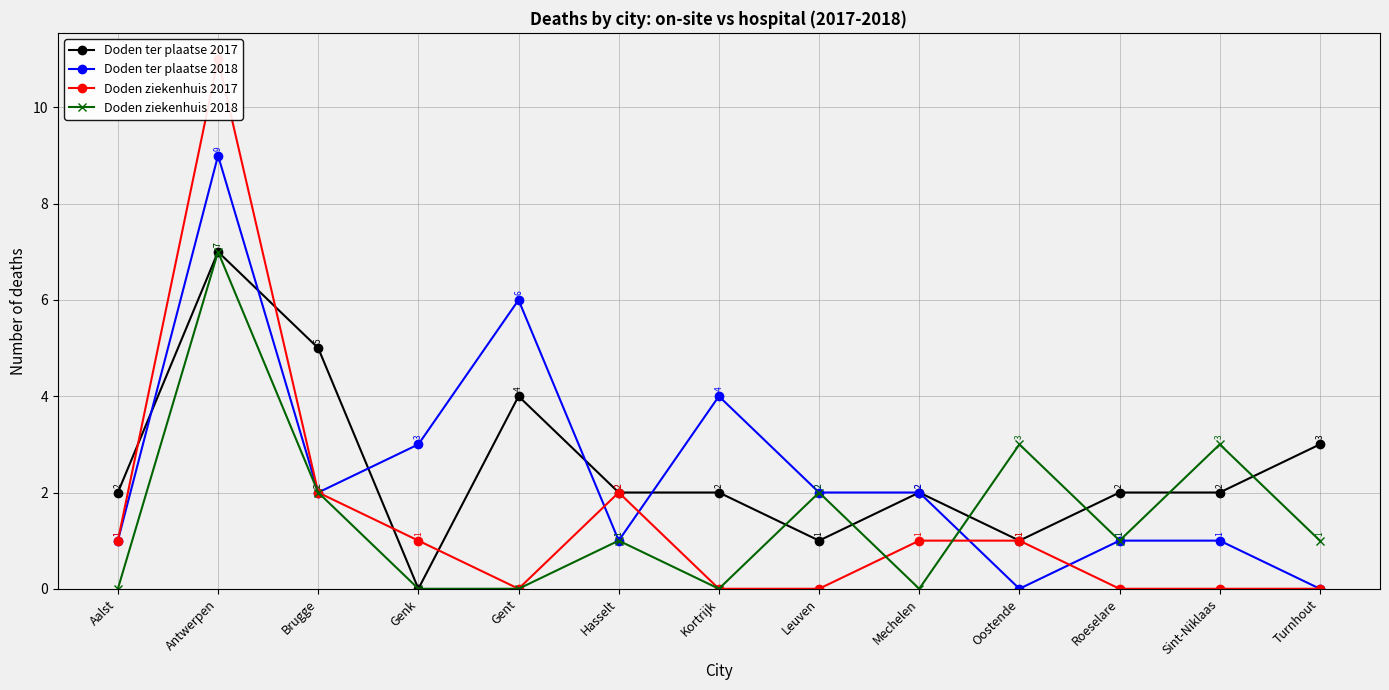

How many lines are shown in the chart?

4